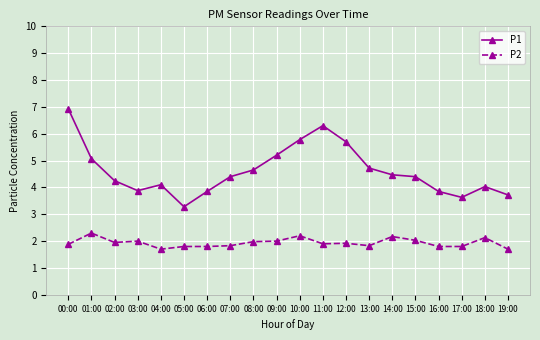

Which series has the largest range (max minus min)?

P1